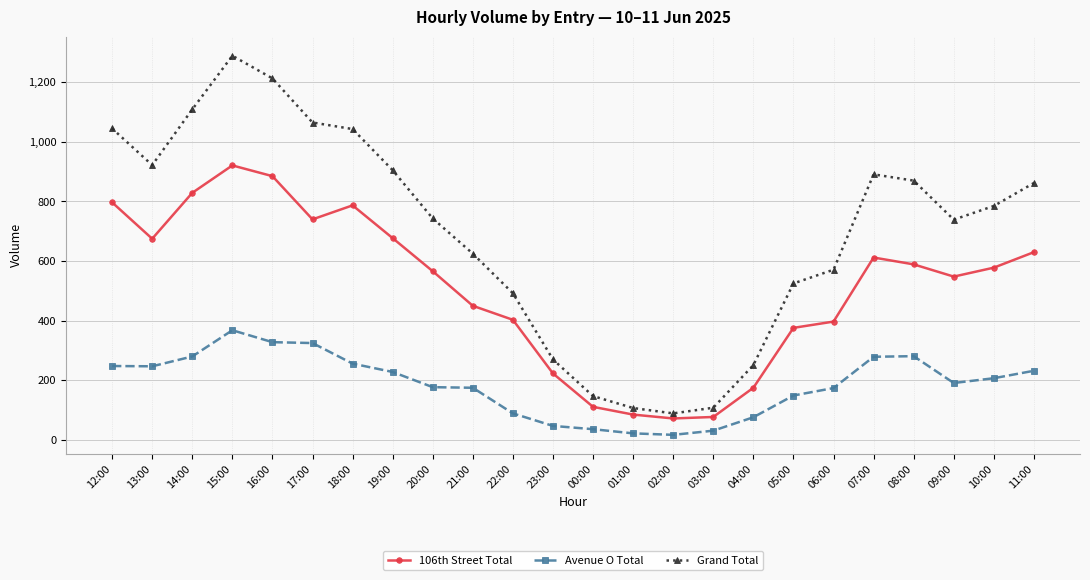

True or false: Avenue O Total and Grand Total cross at least once.

False